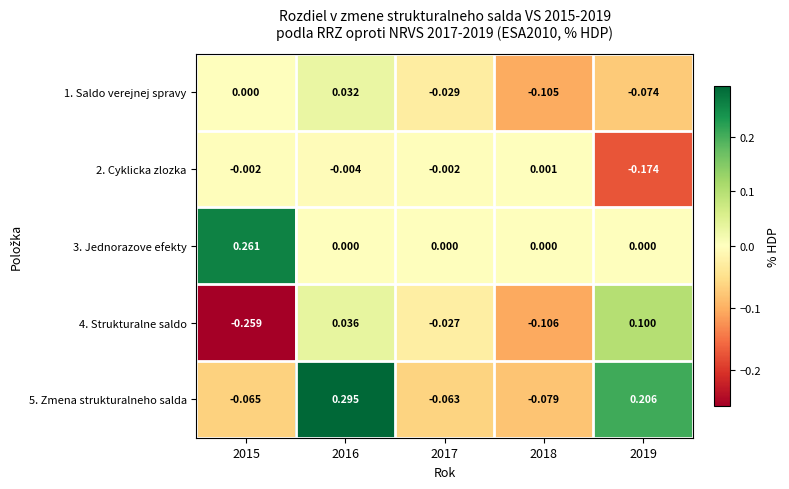

How many data points does each series have?

5